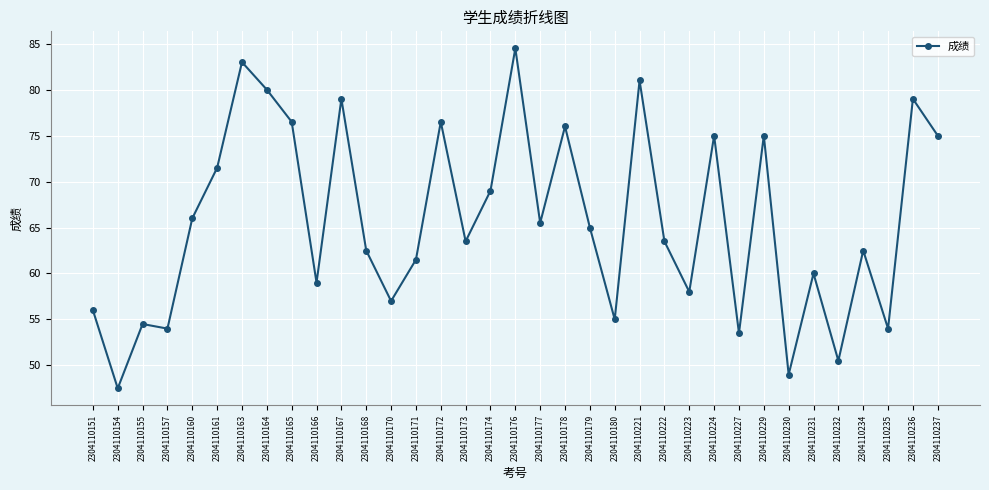

What is the difference between the values at 2304110234 and 2304110166?

3.5